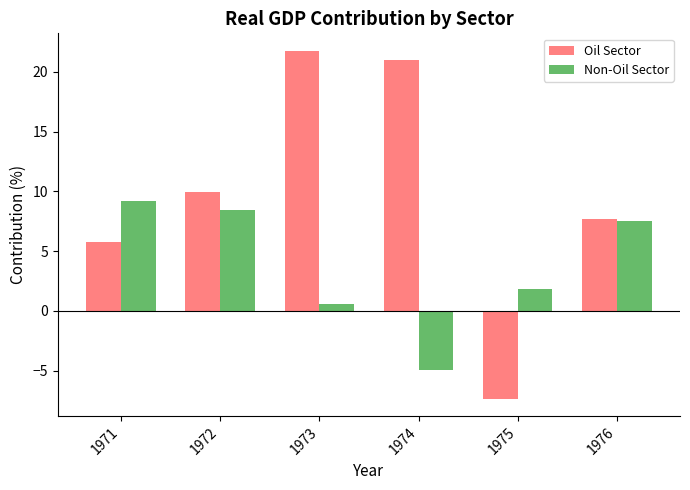

Is the value of Non-Oil Sector at 1976 greater than the value of Oil Sector at 1972?

No